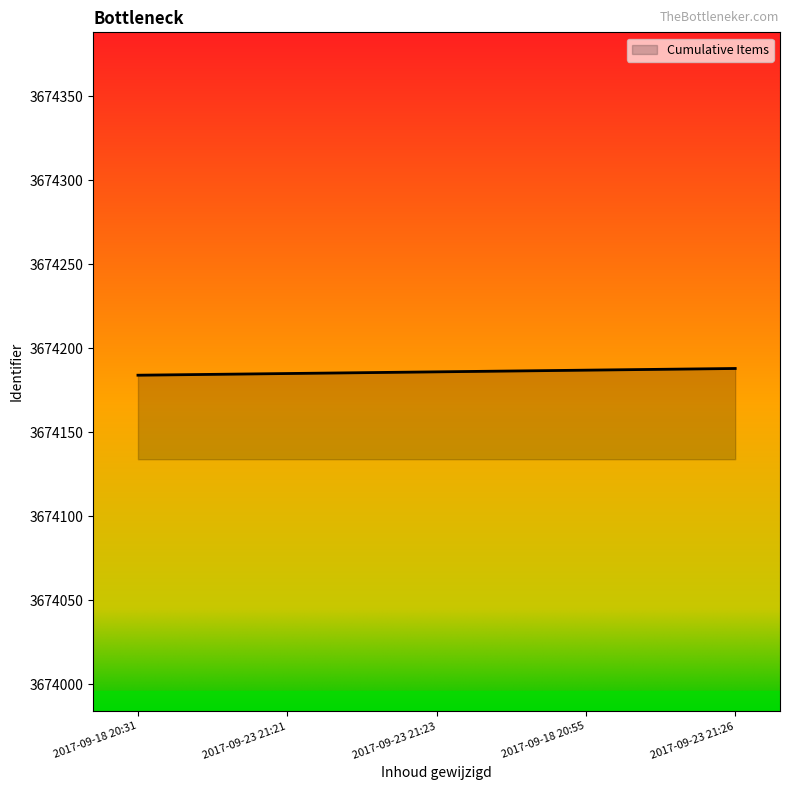

What is the maximum value shown in the chart?

3674188